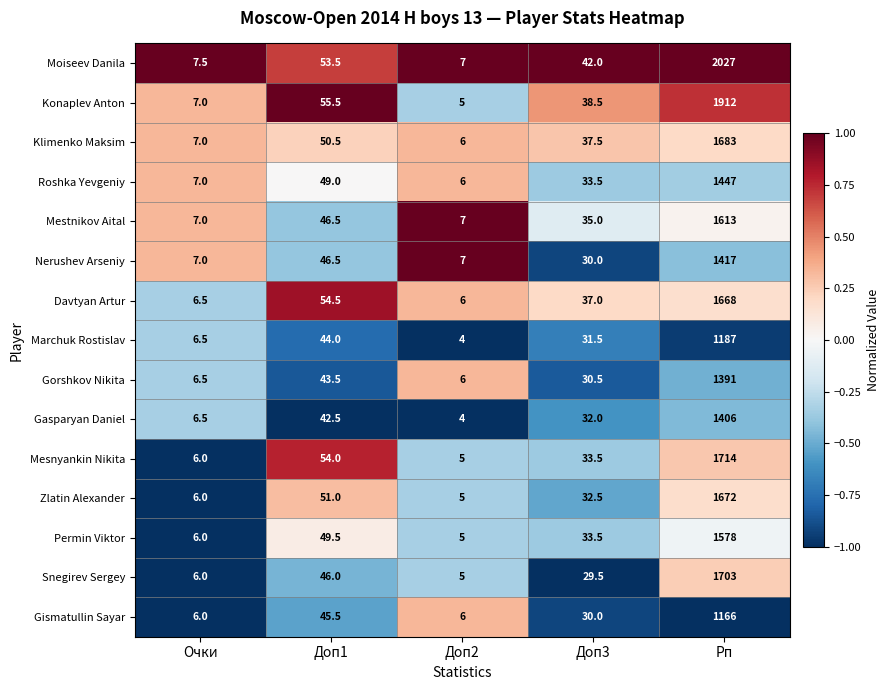

What is the average value of the Gismatullin Sayar series?

250.7